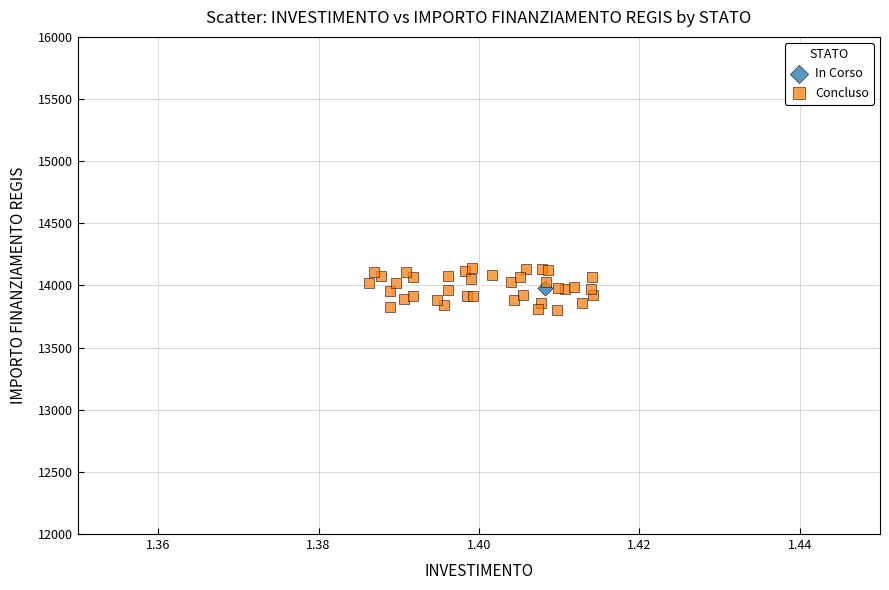

What are all the series names shown in the legend?

In Corso, Concluso